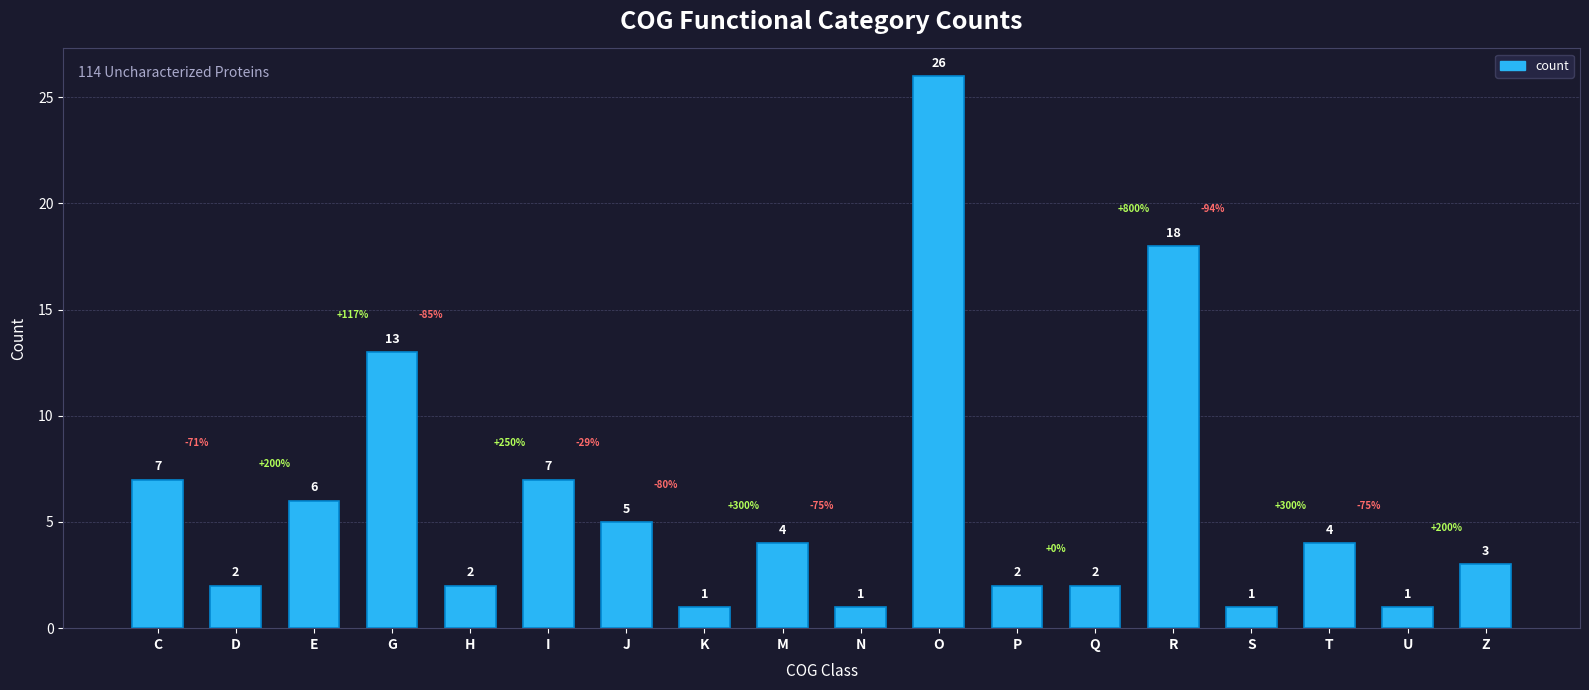

True or false: the data shows 1 at S.

True